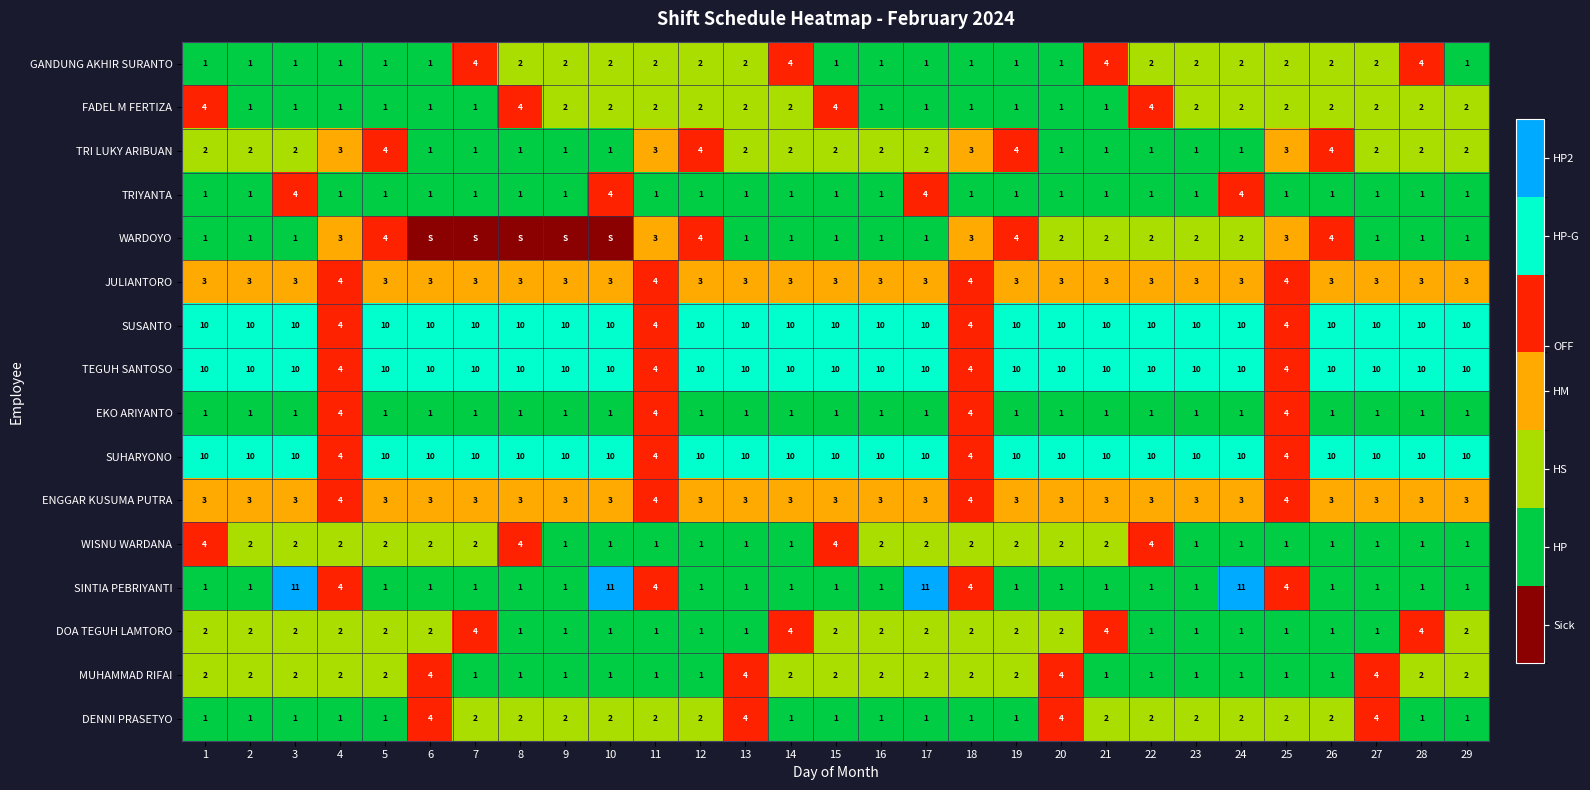

Is it true that SUSANTO equals 17 at 21?

False